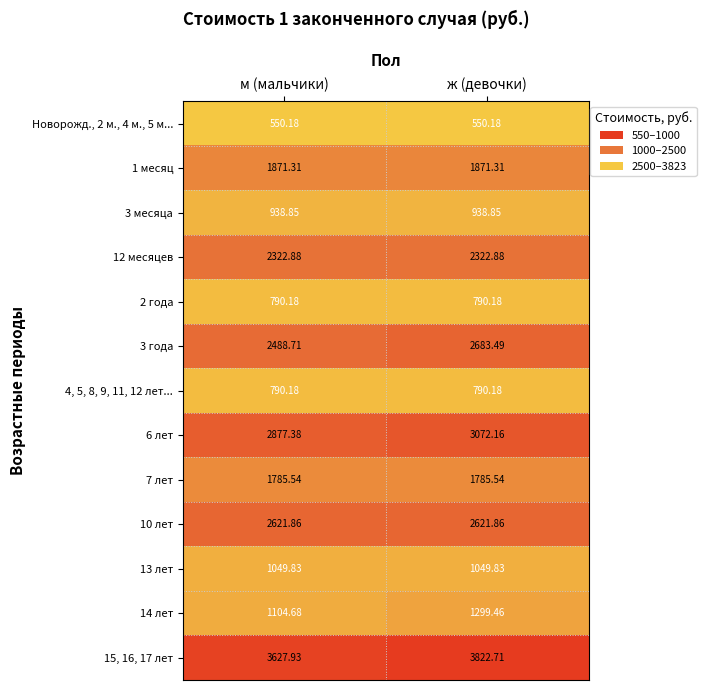

Which category has the highest value across all series?

ж (девочки)